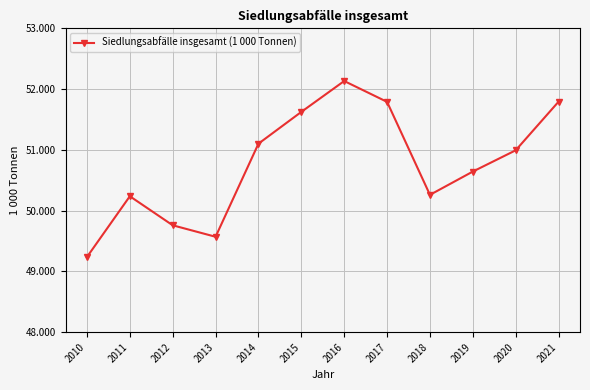

Approximately how many times larger is the value at 2011 compared to 2019?

1.0